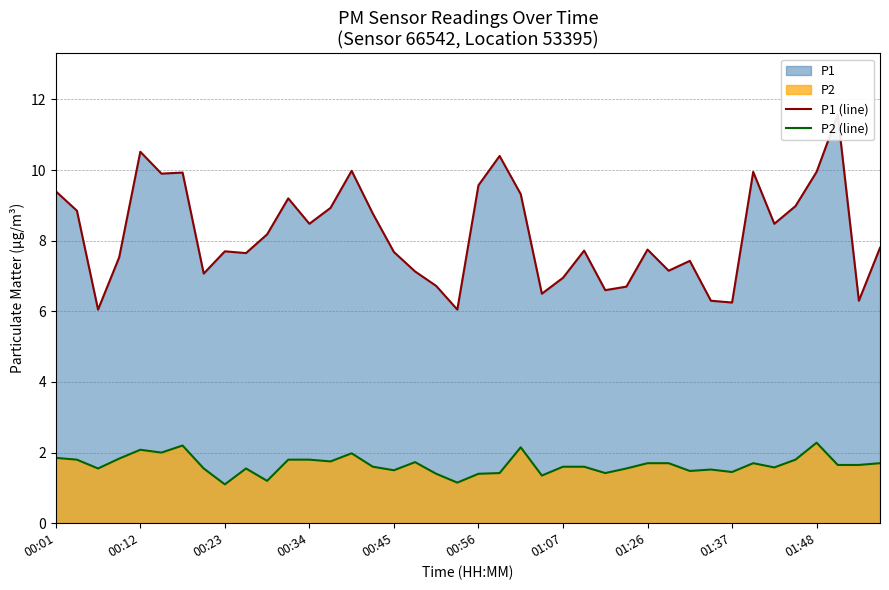

What is the minimum value for P2 (line)?

1.1